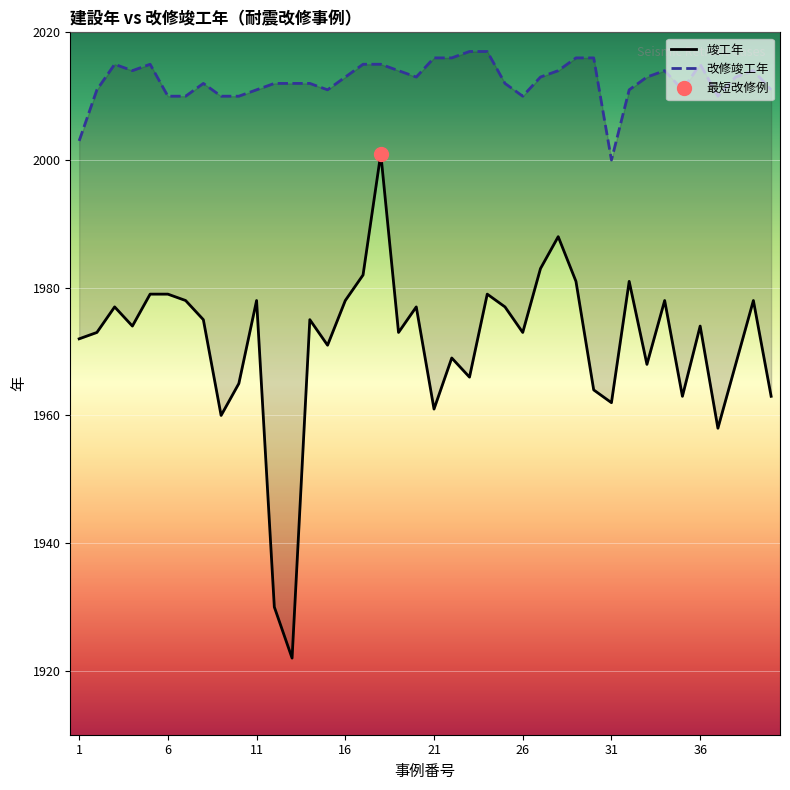

What is the difference between the second highest and minimum values in the 竣工年 series?

66